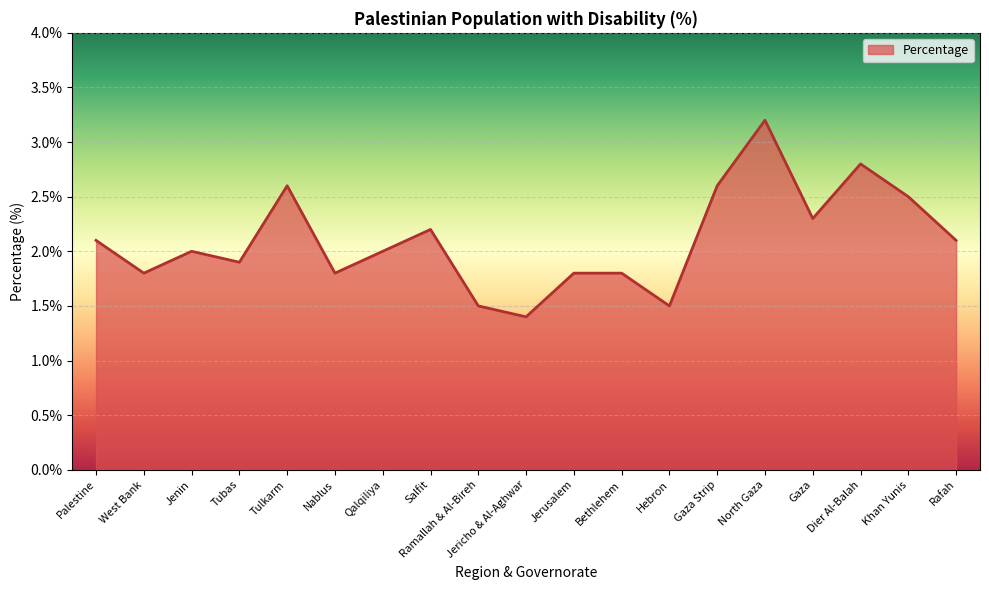

At which category does the data reach its first local valley?

West Bank